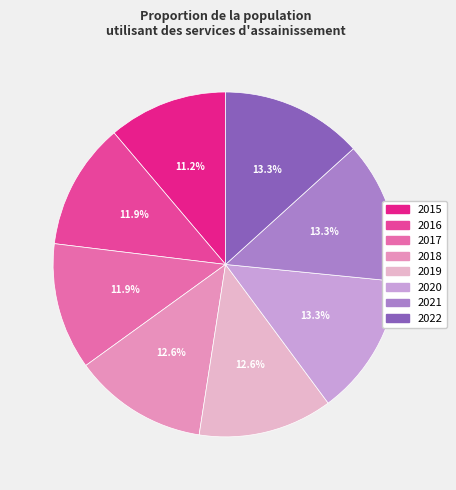

What is the ratio of the value at 2019 to the value at 2015?

1.1